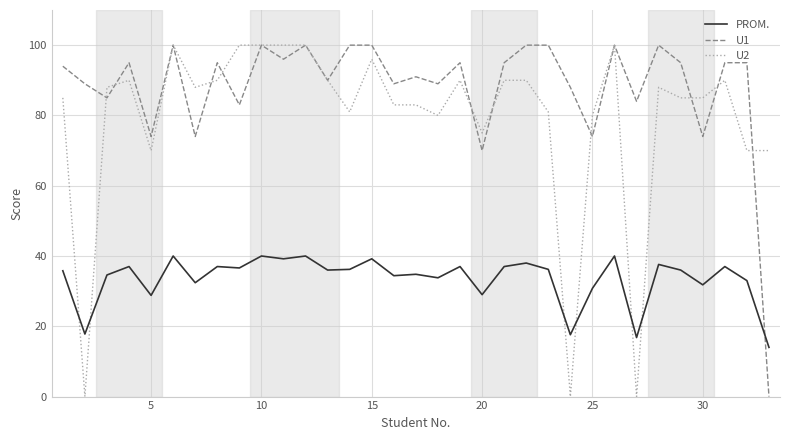

Which series has the largest total across all categories?

U1